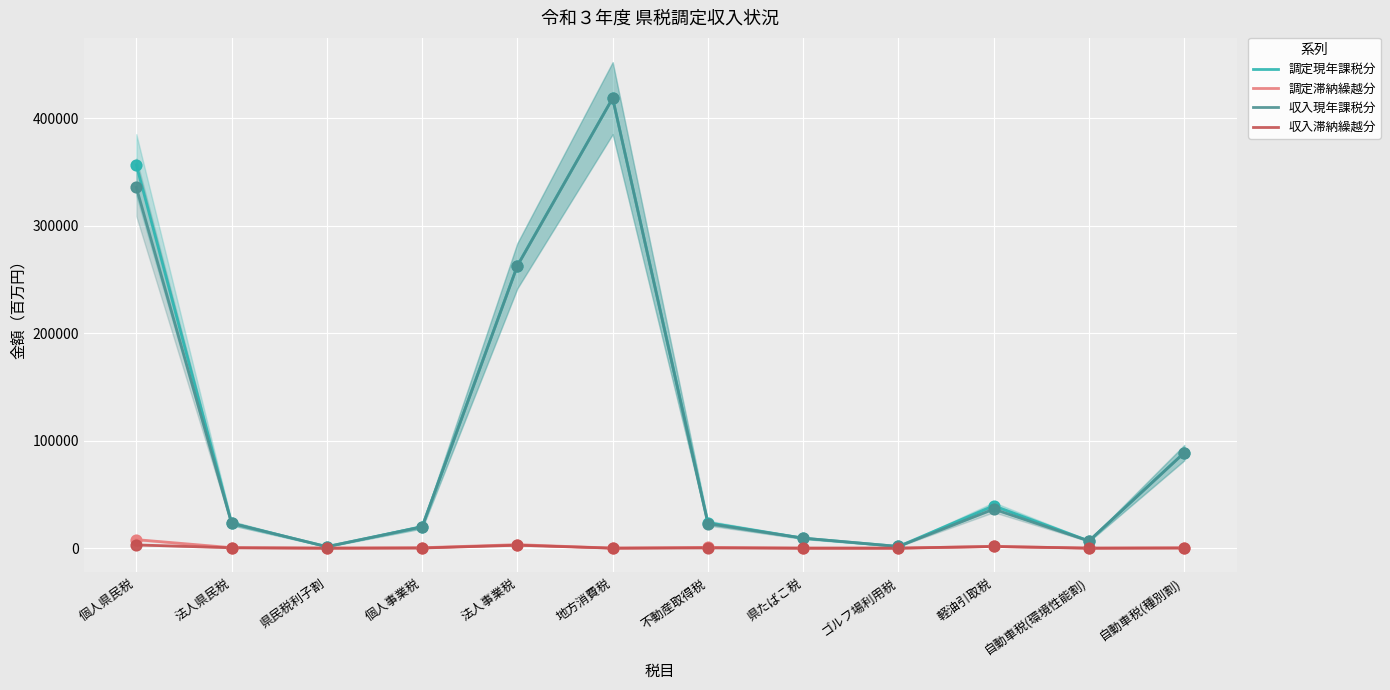

Which series has the largest Y range (max minus min)?

調定現年課税分